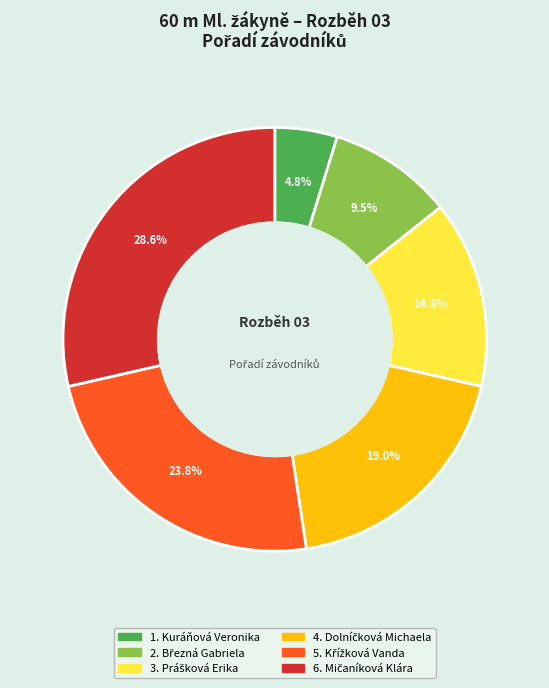

Count the number of slices in the pie.

6